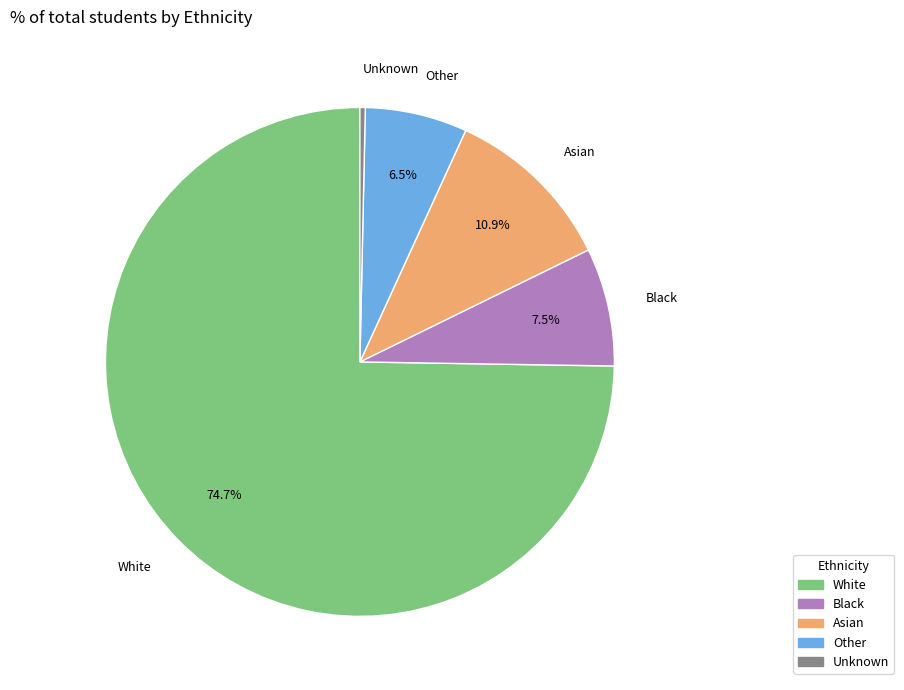

What is the ratio of the value at Asian to the value at Unknown?

32.0